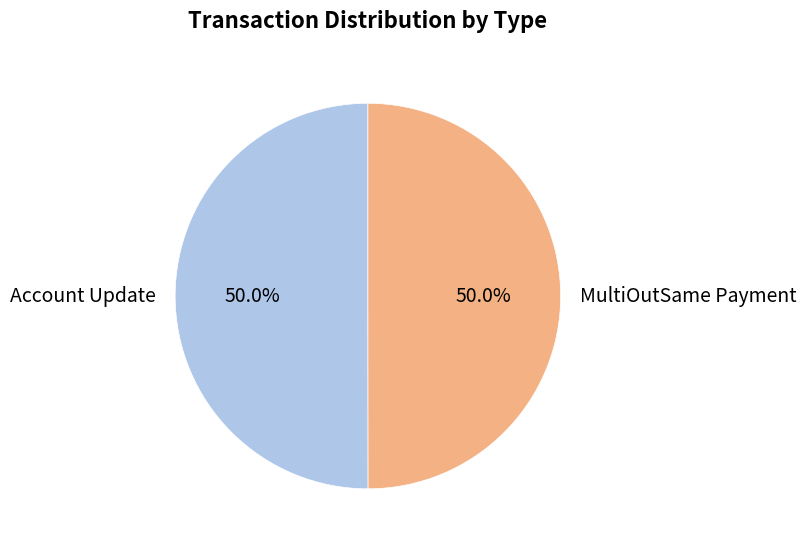

Combined, do MultiOutSame Payment and Account Update account for over 50%?

Yes